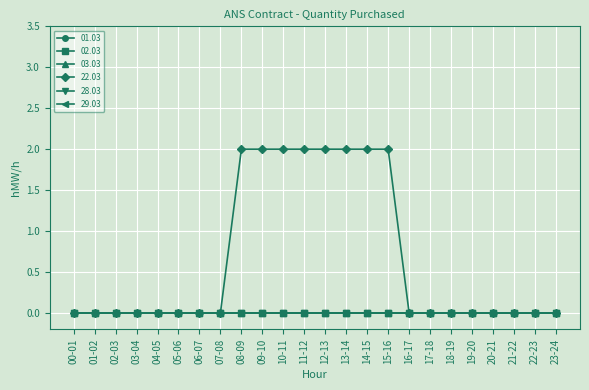

Reading left to right, list all the values displayed in this chart.

01.03: 00-01=0	01-02=0	02-03=0	03-04=0	04-05=0	05-06=0	06-07=0	07-08=0	08-09=0	09-10=0	10-11=0	11-12=0	12-13=0	13-14=0	14-15=0	15-16=0	16-17=0	17-18=0	18-19=0	19-20=0	20-21=0	21-22=0	22-23=0	23-24=0
02.03: 00-01=0	01-02=0	02-03=0	03-04=0	04-05=0	05-06=0	06-07=0	07-08=0	08-09=0	09-10=0	10-11=0	11-12=0	12-13=0	13-14=0	14-15=0	15-16=0	16-17=0	17-18=0	18-19=0	19-20=0	20-21=0	21-22=0	22-23=0	23-24=0
03.03: 00-01=0	01-02=0	02-03=0	03-04=0	04-05=0	05-06=0	06-07=0	07-08=0	08-09=0	09-10=0	10-11=0	11-12=0	12-13=0	13-14=0	14-15=0	15-16=0	16-17=0	17-18=0	18-19=0	19-20=0	20-21=0	21-22=0	22-23=0	23-24=0
22.03: 00-01=0	01-02=0	02-03=0	03-04=0	04-05=0	05-06=0	06-07=0	07-08=0	08-09=2	09-10=2	10-11=2	11-12=2	12-13=2	13-14=2	14-15=2	15-16=2	16-17=0	17-18=0	18-19=0	19-20=0	20-21=0	21-22=0	22-23=0	23-24=0
28.03: 00-01=0	01-02=0	02-03=0	03-04=0	04-05=0	05-06=0	06-07=0	07-08=0	08-09=0	09-10=0	10-11=0	11-12=0	12-13=0	13-14=0	14-15=0	15-16=0	16-17=0	17-18=0	18-19=0	19-20=0	20-21=0	21-22=0	22-23=0	23-24=0
29.03: 00-01=0	01-02=0	02-03=0	03-04=0	04-05=0	05-06=0	06-07=0	07-08=0	08-09=0	09-10=0	10-11=0	11-12=0	12-13=0	13-14=0	14-15=0	15-16=0	16-17=0	17-18=0	18-19=0	19-20=0	20-21=0	21-22=0	22-23=0	23-24=0